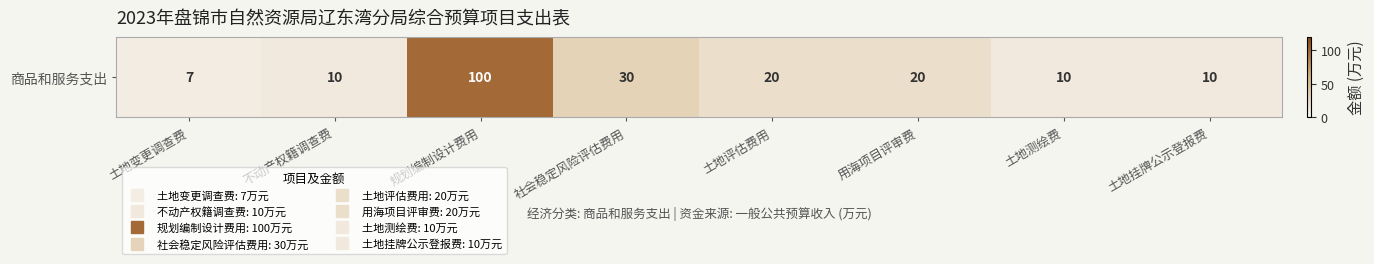

Rank the categories by value from highest to lowest.

规划编制设计费用, 社会稳定风险评估费用, 土地评估费用, 用海项目评审费, 不动产权籍调查费, 土地测绘费, 土地挂牌公示登报费, 土地变更调查费